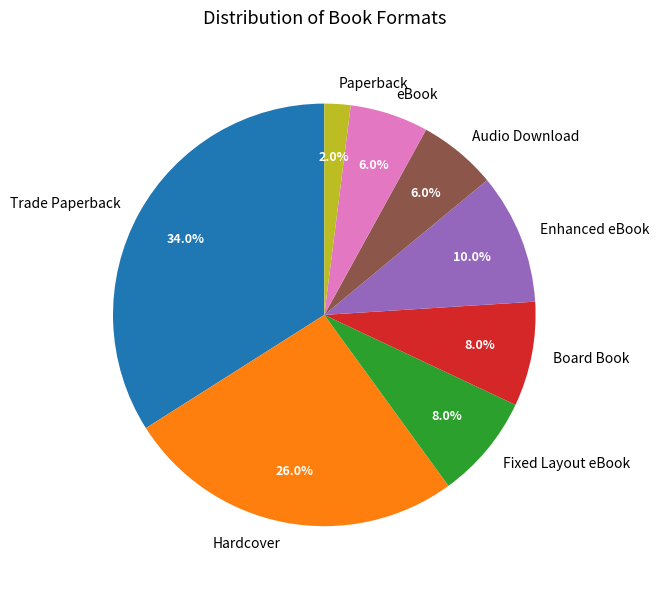

To the nearest percent, what is the combined percentage of Enhanced eBook and eBook?

16%